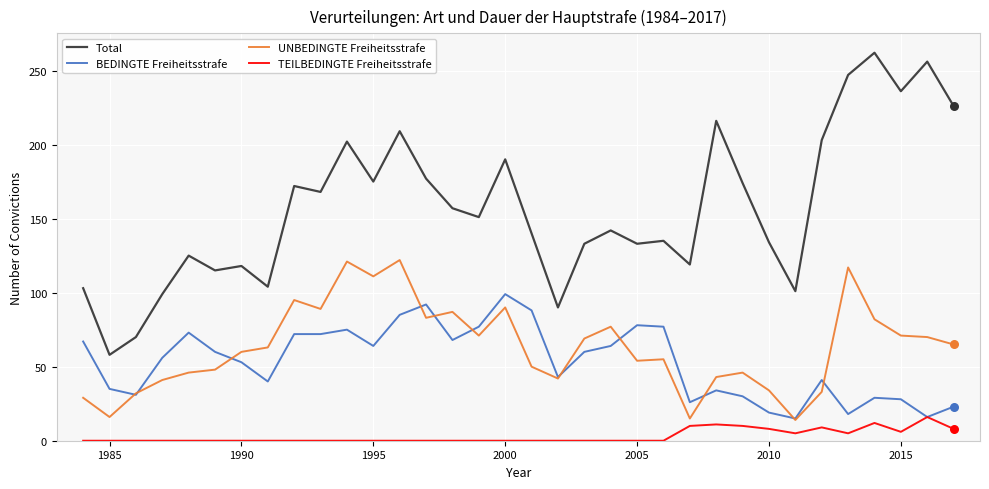

What are all the series names shown in the legend?

Total, BEDINGTE Freiheitsstrafe, UNBEDINGTE Freiheitsstrafe, TEILBEDINGTE Freiheitsstrafe